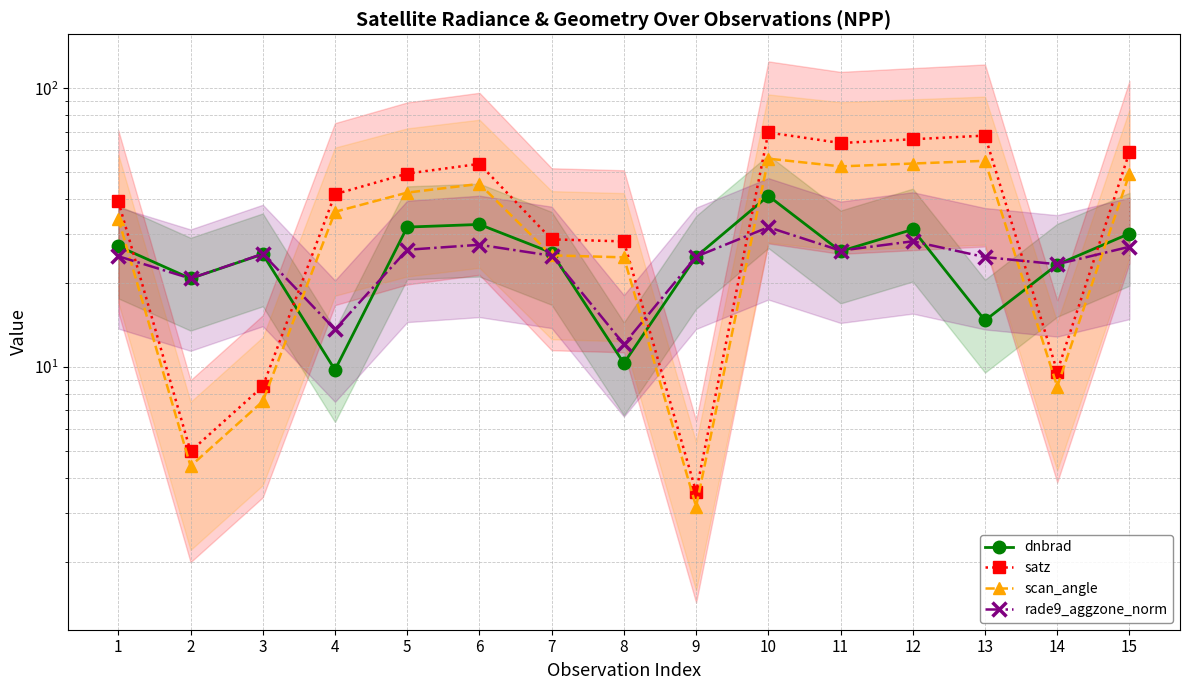

Does the chart display data point markers on the line(s)?

Yes